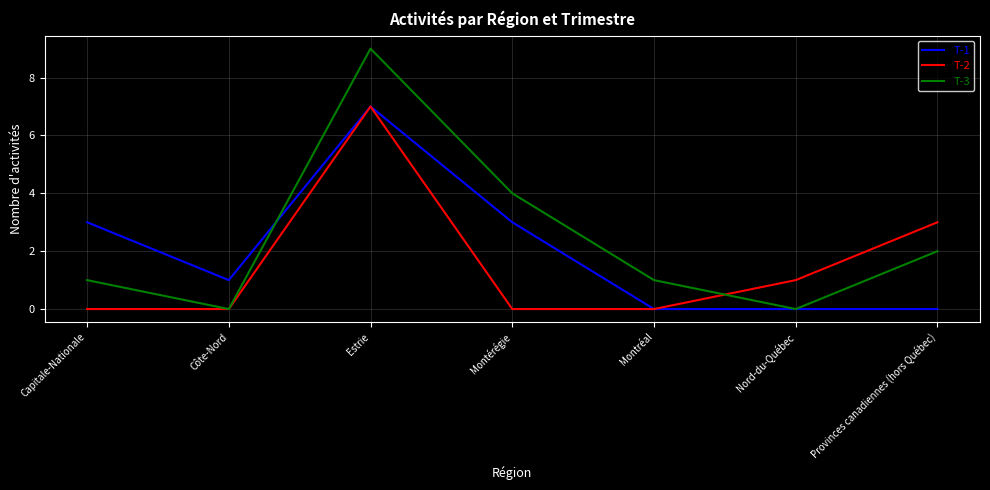

What position from the left is Capitale-Nationale?

1